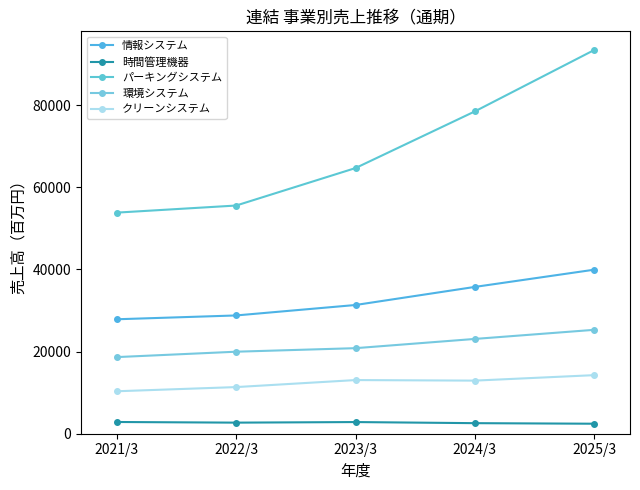

What are all the series names shown in the legend?

情報システム, 時間管理機器, パーキングシステム, 環境システム, クリーンシステム